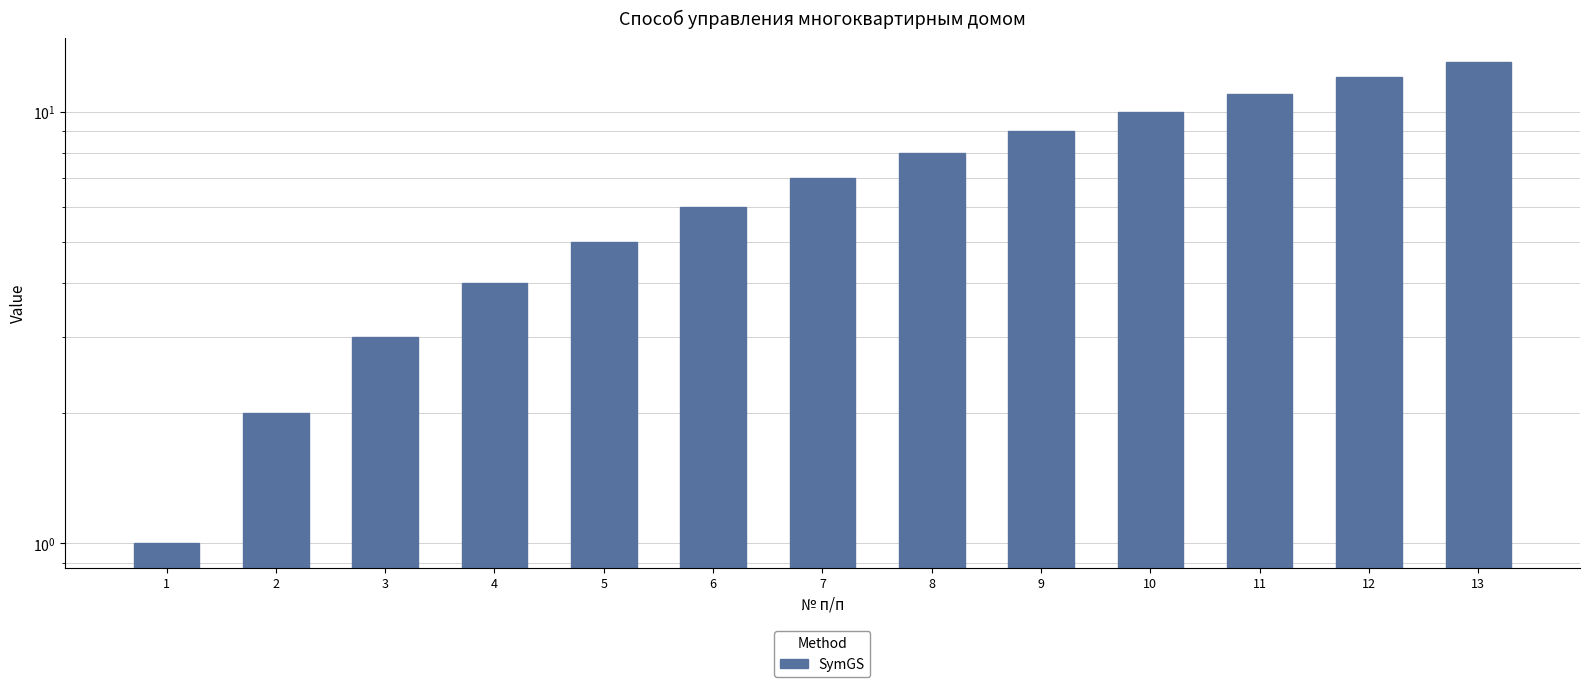

What is the value of the 7th bar from the left?

7